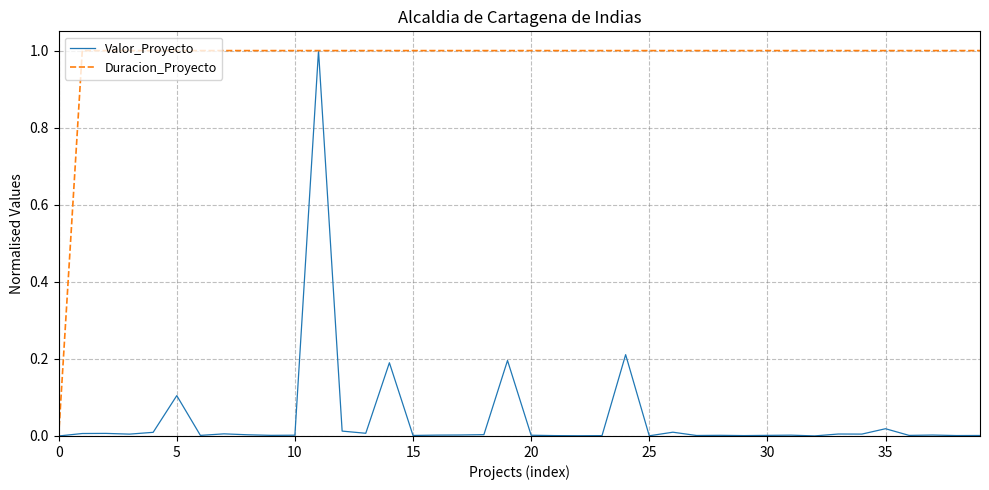

What is the maximum value shown in the chart?

1.0